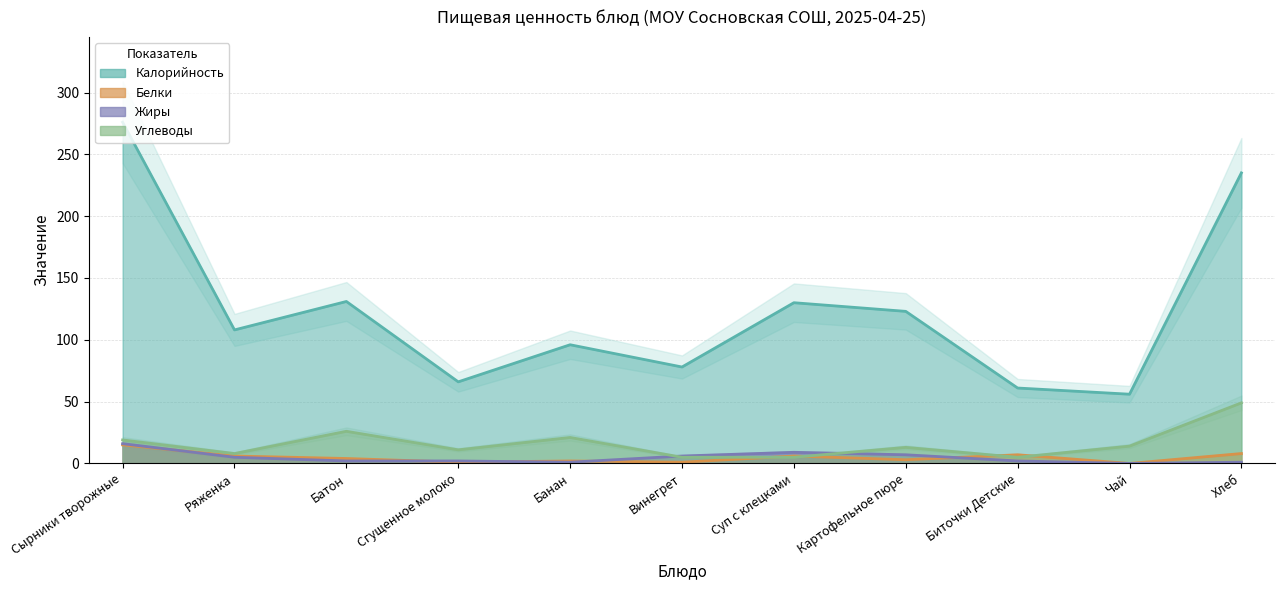

Which has a higher value, Хлеб or Чай?

Хлеб